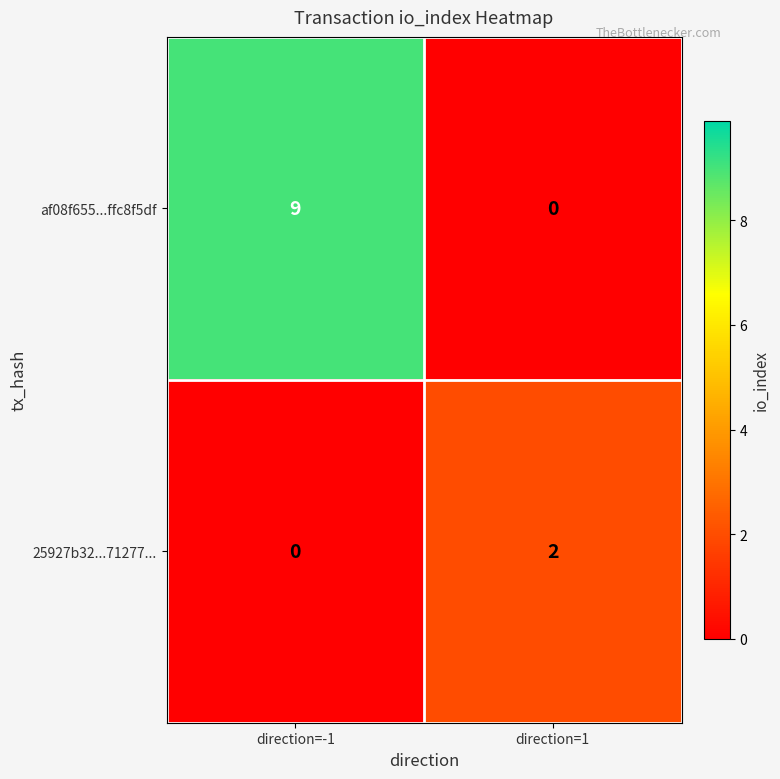

The value of 25927b32...71277... at direction=1 is 2. True or false?

True